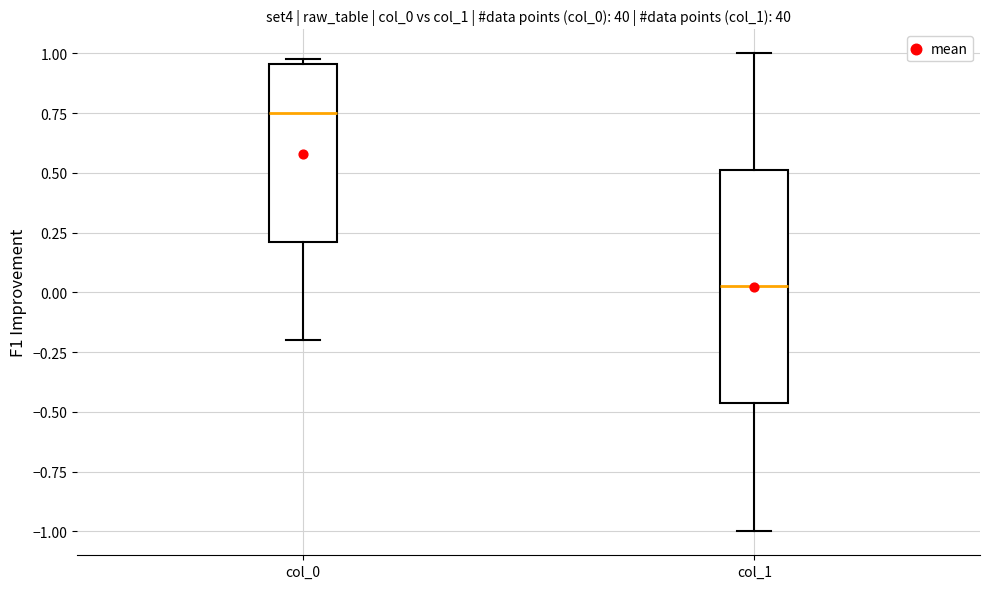

Where is the upper edge of the box for col_1 on the y-axis? The values are not printed on the chart, so give them approximately, as read against the axis.

0.50